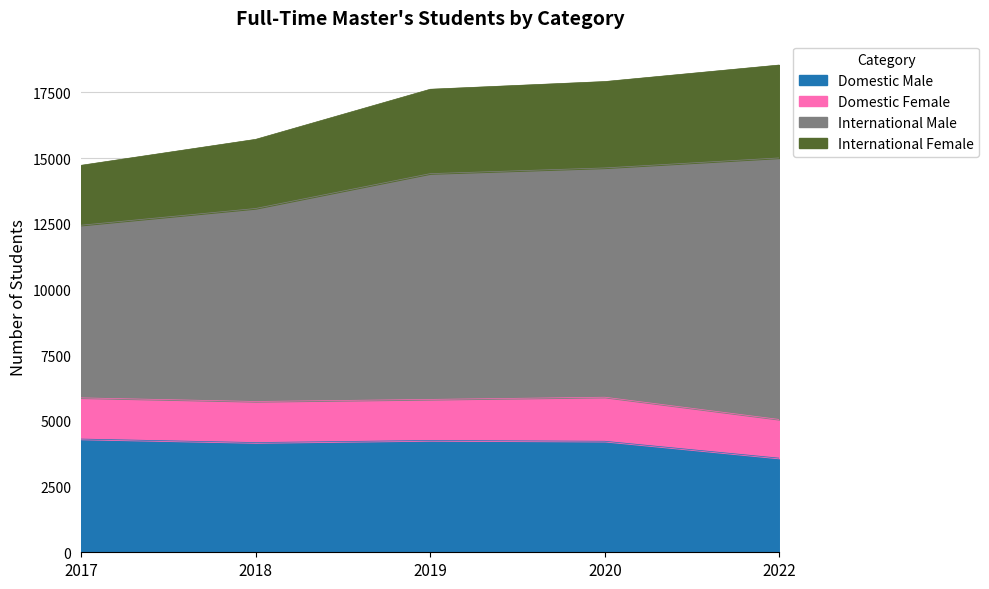

Where is International Female nearest to the value 16630?

2018